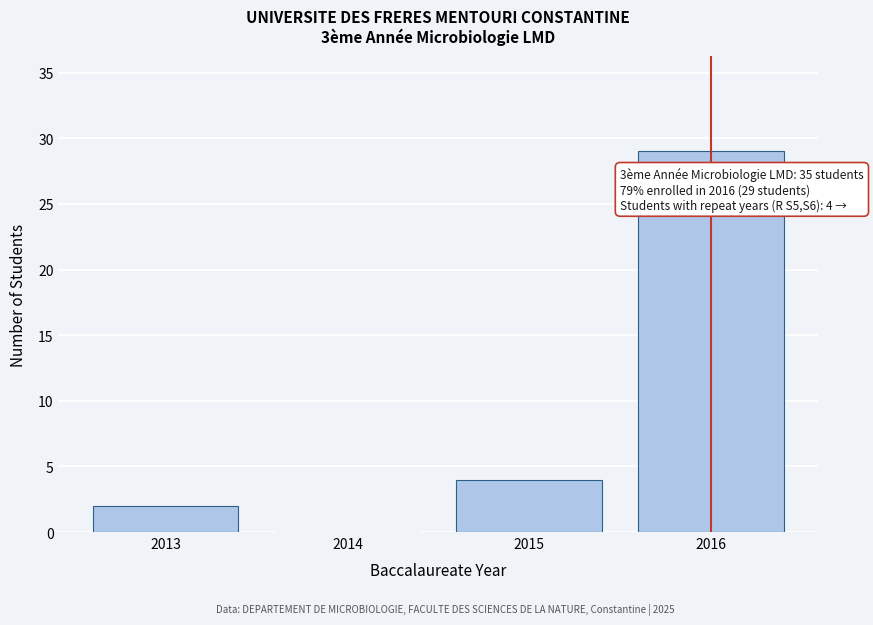

Which range on the x-axis has the tallest bar?

2015.5 to 2016.5